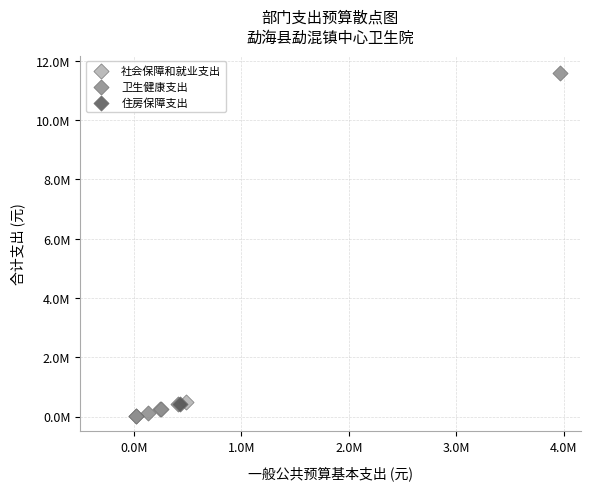

What are all the series names shown in the legend?

社会保障和就业支出, 卫生健康支出, 住房保障支出